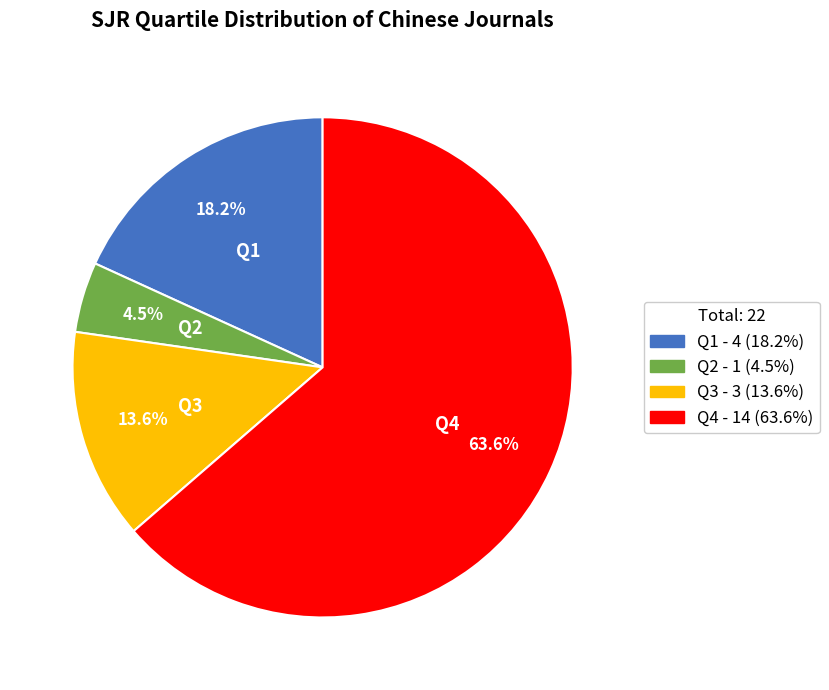

Which has a higher value, Q2 - 1 (4.5%) or Q1 - 4 (18.2%)?

Q1 - 4 (18.2%)